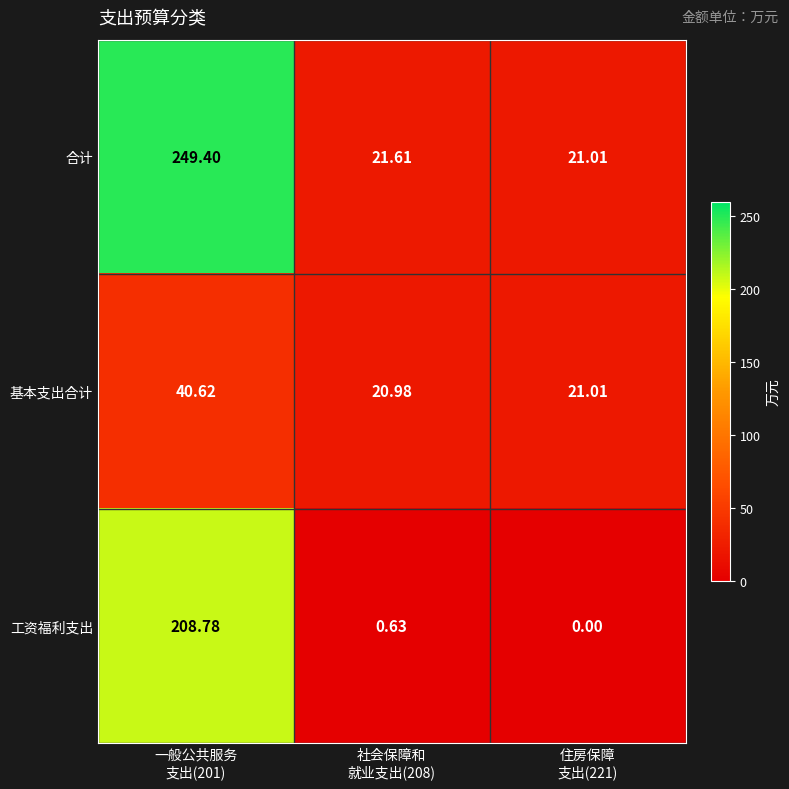

Which series changed the most between 社会保障和
就业支出(208) and 住房保障
支出(221)?

工资福利支出